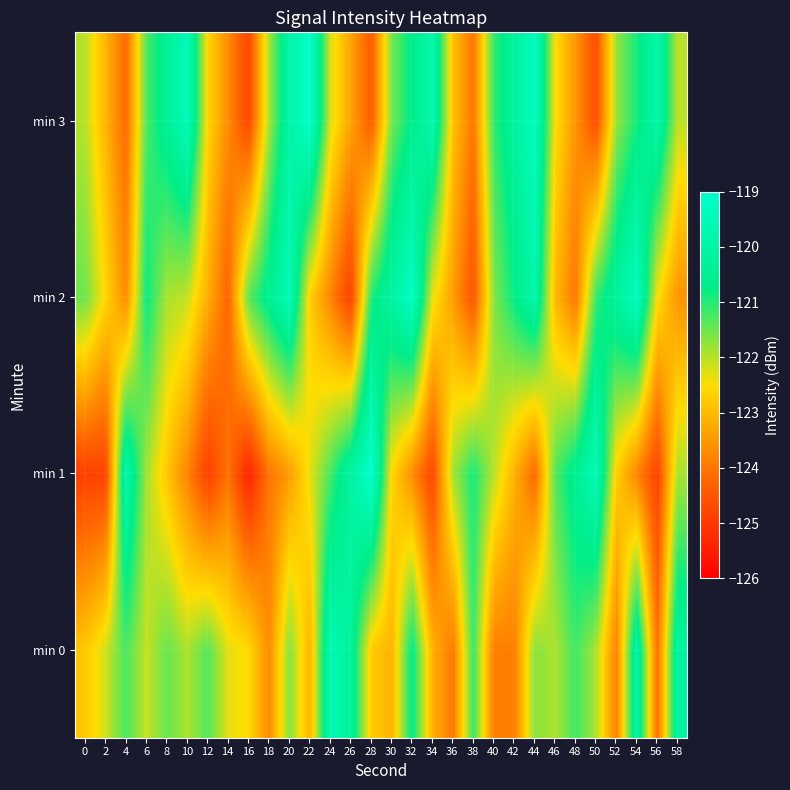

Reading left to right, transcribe all the data shown in this chart.

min 0: 0=-122.8	2=-122.2	4=-121.2	6=-122.1	8=-121.5	10=-121.9	12=-121.3	14=-122.3	16=-122.5	18=-123.7	20=-121.7	22=-123.1	24=-119.7	26=-120.3	28=-122.8	30=-123.1	32=-120.7	34=-123.1	36=-124.0	38=-121.1	40=-123.9	42=-123.9	44=-121.7	46=-121.9	48=-121.2	50=-121.9	52=-123.9	54=-120.0	56=-124.1	58=-120.1
min 1: 0=-124.9	2=-124.8	4=-119.9	6=-121.9	8=-122.8	10=-123.8	12=-124.9	14=-124.1	16=-125.4	18=-124.0	20=-123.5	22=-122.3	24=-121.2	26=-120.1	28=-119.0	30=-122.6	32=-123.7	34=-124.8	36=-121.9	38=-120.9	40=-122.0	42=-123.1	44=-124.2	46=-121.3	48=-120.5	50=-119.6	52=-122.7	54=-123.8	56=-124.9	58=-121.9
min 2: 0=-121.5	2=-122.6	4=-123.7	6=-120.8	8=-121.9	10=-122.1	12=-123.2	14=-124.3	16=-121.4	18=-120.5	20=-119.6	22=-122.7	24=-123.8	26=-124.9	28=-121.0	30=-120.1	32=-119.2	34=-122.3	36=-123.4	38=-124.6	40=-121.7	42=-120.8	44=-119.9	46=-123.0	48=-124.0	50=-121.1	52=-120.2	54=-119.3	56=-122.5	58=-123.6
min 3: 0=-122.0	2=-123.1	4=-124.2	6=-121.3	8=-120.4	10=-119.5	12=-122.6	14=-123.7	16=-124.8	18=-121.9	20=-120.0	22=-119.1	24=-122.2	26=-123.3	28=-124.5	30=-121.6	32=-120.7	34=-119.8	36=-122.9	38=-124.0	40=-121.1	42=-120.2	44=-119.3	46=-122.4	48=-123.6	50=-124.7	52=-121.8	54=-120.9	56=-119.9	58=-122.0